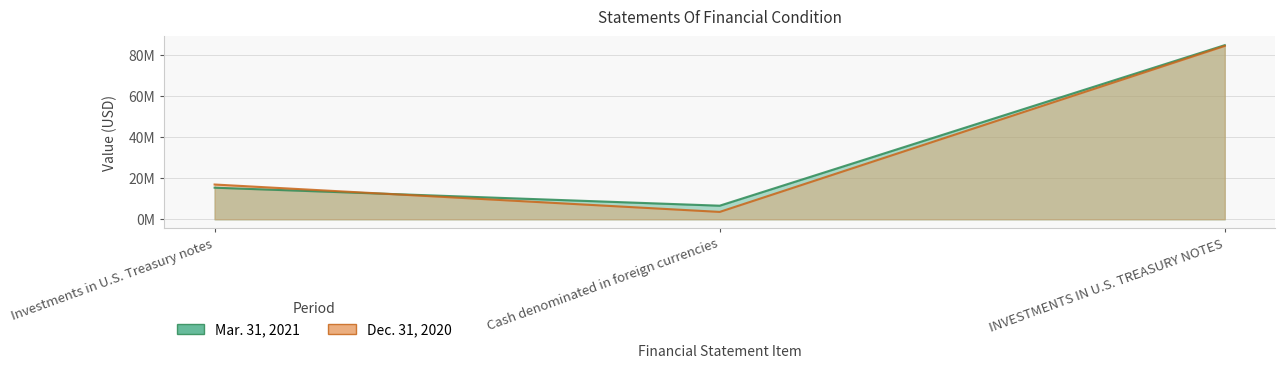

What is the average value of the Mar. 31, 2021 series?

35682639